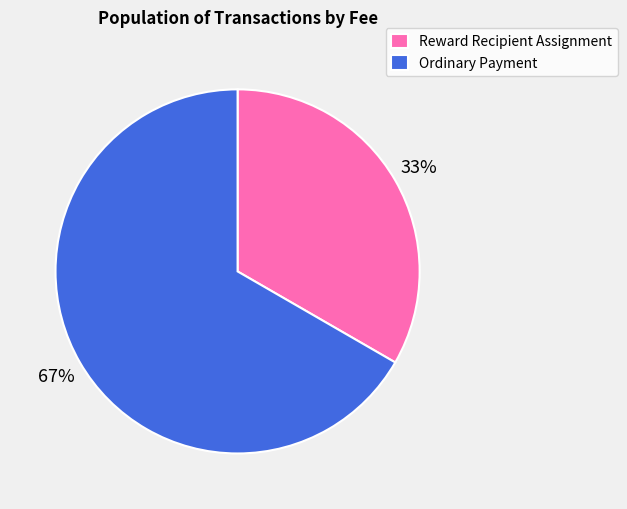

True or false: Ordinary Payment accounts for 67% of the total.

True